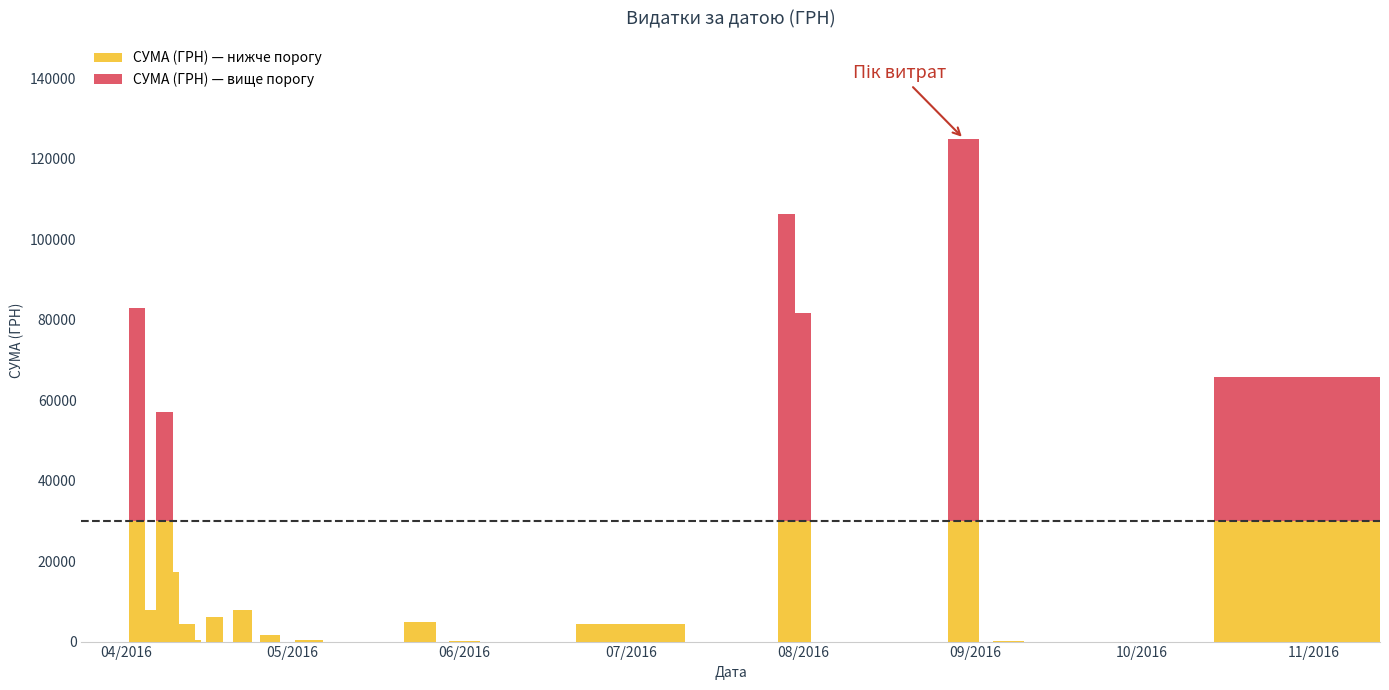

How many distinct data groups are displayed?

2